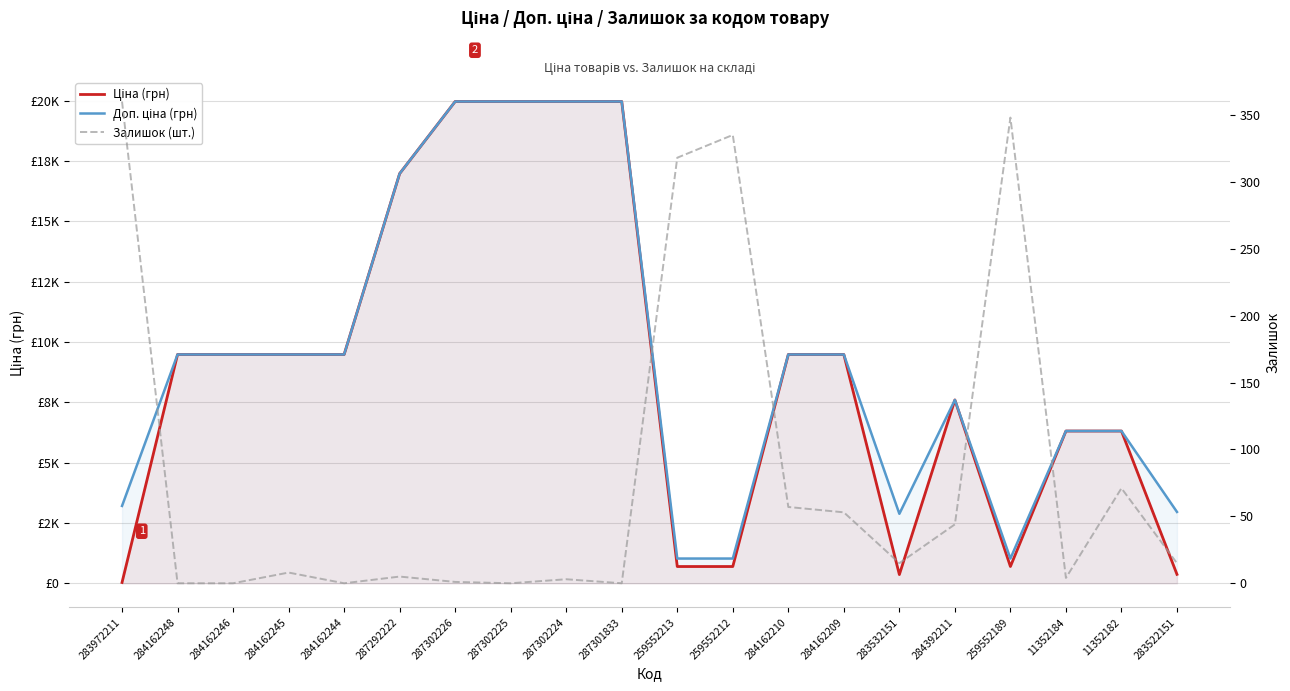

Reading left to right, what are all the values shown in this chart?

Ціна (грн): 283972211=32.0	284162248=9480.1	284162246=9480.1	284162245=9480.1	284162244=9480.1	287292222=16976.3	287302226=19964.2	287302225=19964.2	287302224=19964.2	287301833=19964.2	259552213=693.7	259552212=693.7	284162210=9480.1	284162209=9480.1	283532151=359.9	284392211=7596.5	259552189=693.7	11352184=6308.8	11352182=6308.8	283522151=369.5
Доп. ціна (грн): 283972211=3205.0	284162248=9480.1	284162246=9480.1	284162245=9480.1	284162244=9480.1	287292222=16976.3	287302226=19964.2	287302225=19964.2	287302224=19964.2	287301833=19964.2	259552213=1024.6	259552212=1024.6	284162210=9480.1	284162209=9480.1	283532151=2878.8	284392211=7596.5	259552189=1024.6	11352184=6308.8	11352182=6308.8	283522151=2955.8
Залишок (шт.): 283972211=360.0	284162248=0.0	284162246=0.0	284162245=8.0	284162244=0.0	287292222=5.0	287302226=1.0	287302225=0.0	287302224=3.0	287301833=0.0	259552213=318.0	259552212=335.0	284162210=57.0	284162209=53.0	283532151=15.0	284392211=44.0	259552189=348.0	11352184=4.0	11352182=71.0	283522151=15.0